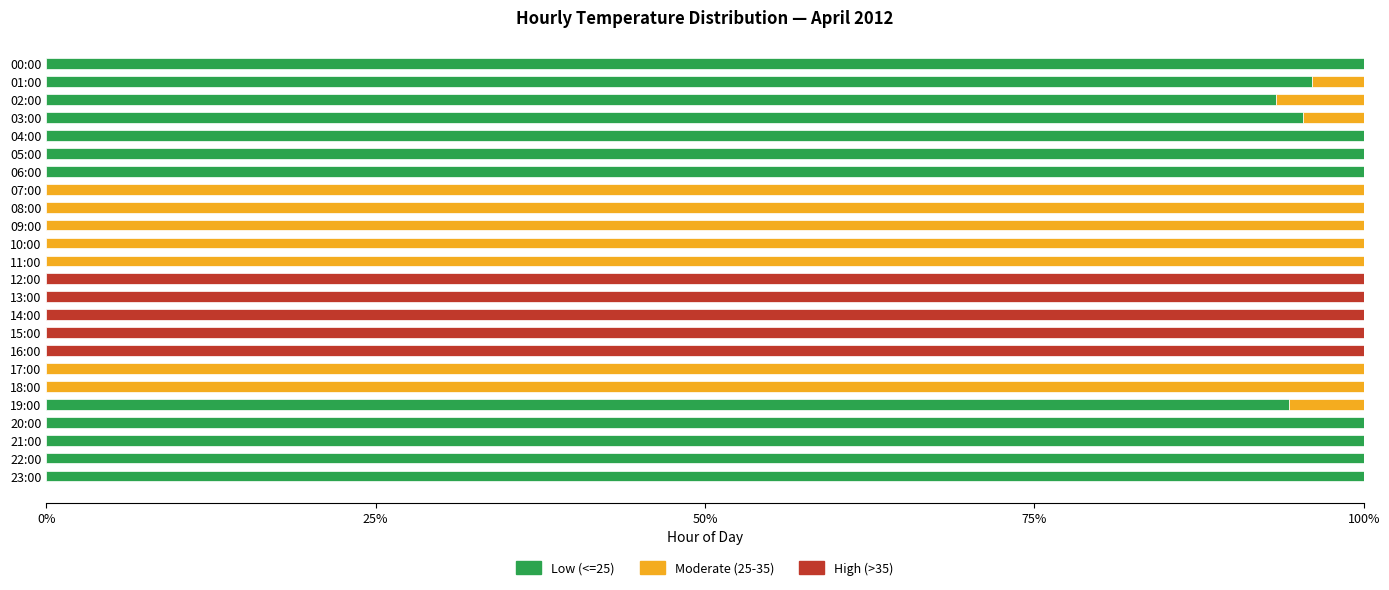

What is the total value across all series at 12:00?

100.0